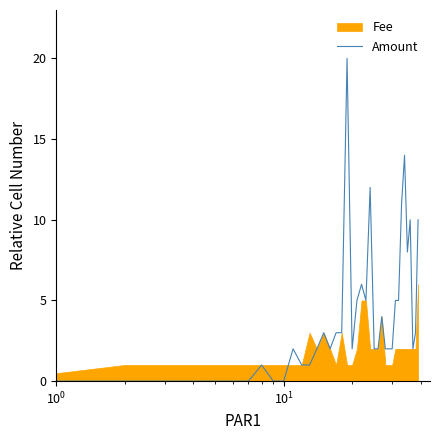

What is the maximum value for Amount?

20.0